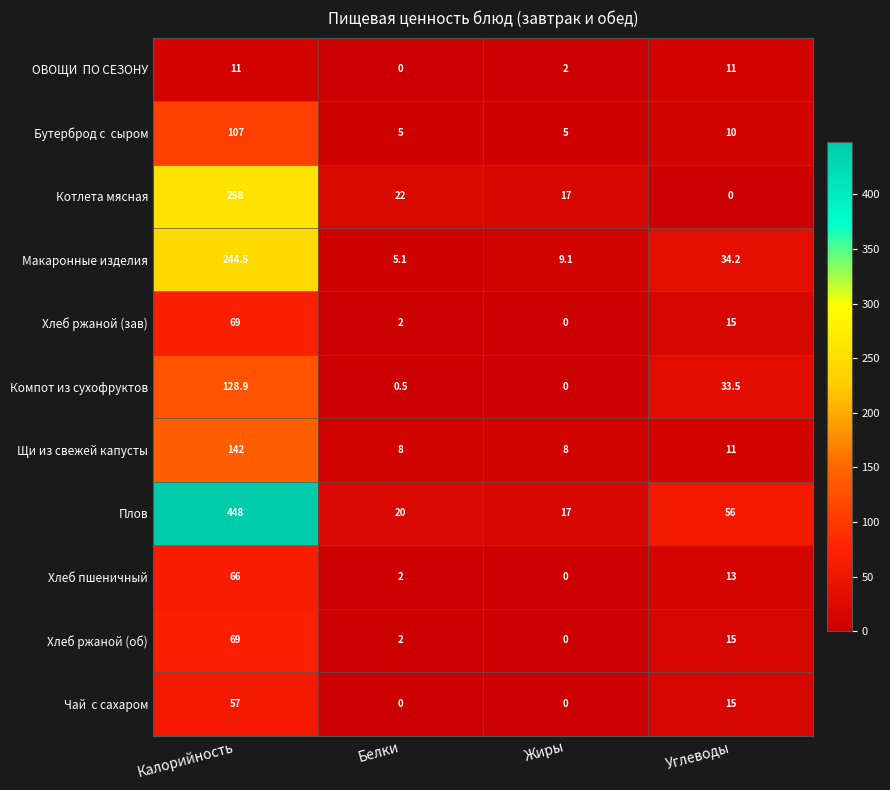

Which category has the highest value across all series?

Калорийность